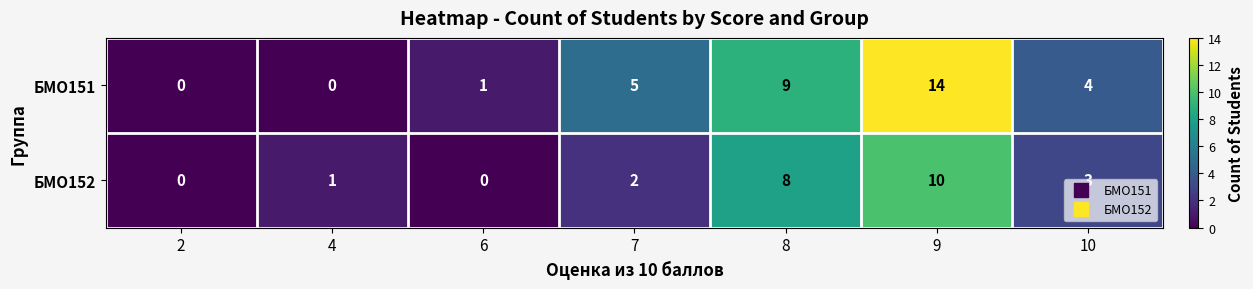

What is the difference between the maximum and minimum values in the БМО152 series?

10